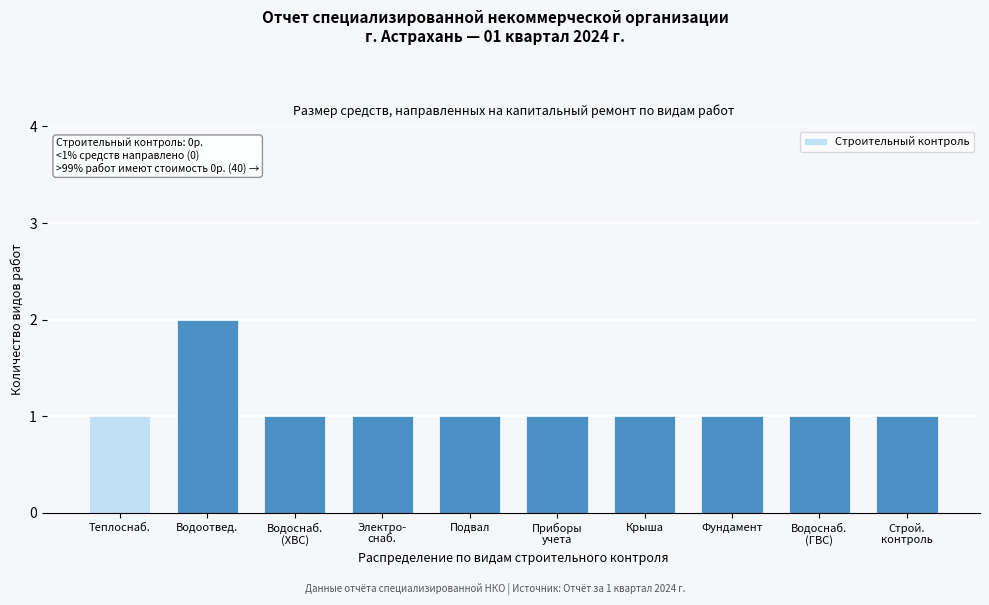

Reading right to left, list all the values displayed in this chart.

1	1	1	1	1	1	1	1	2	1